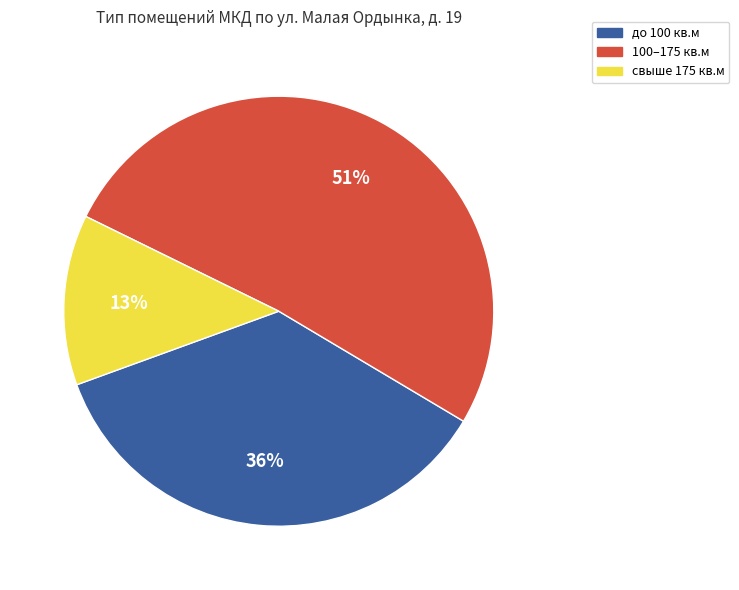

How many segments does this pie chart have?

3